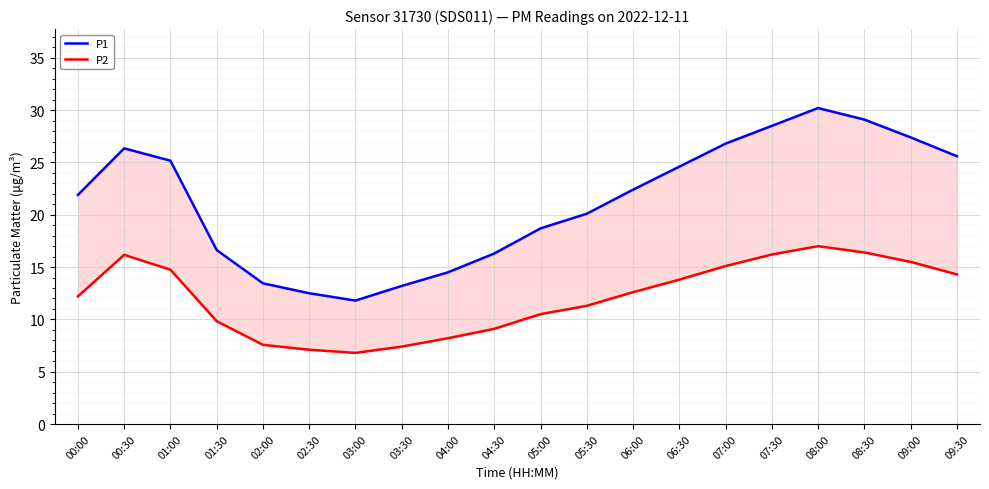

In P2, how many points are lower than both neighbors (excluding endpoints)?

1